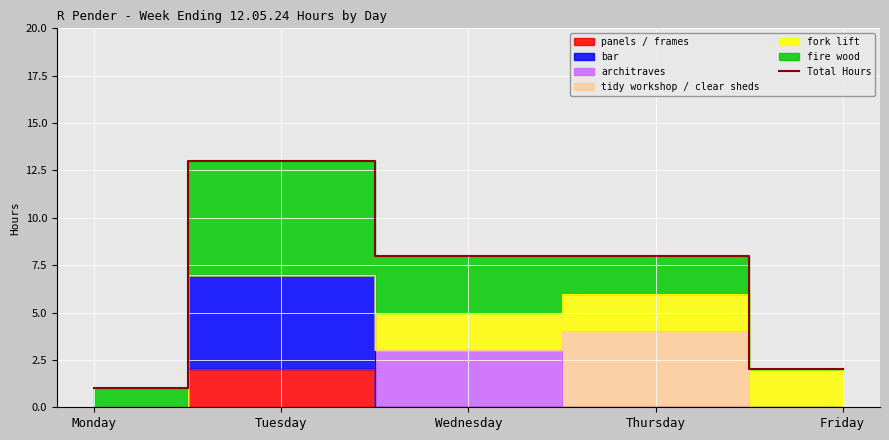

At which category does the data reach its first local peak?

Tuesday